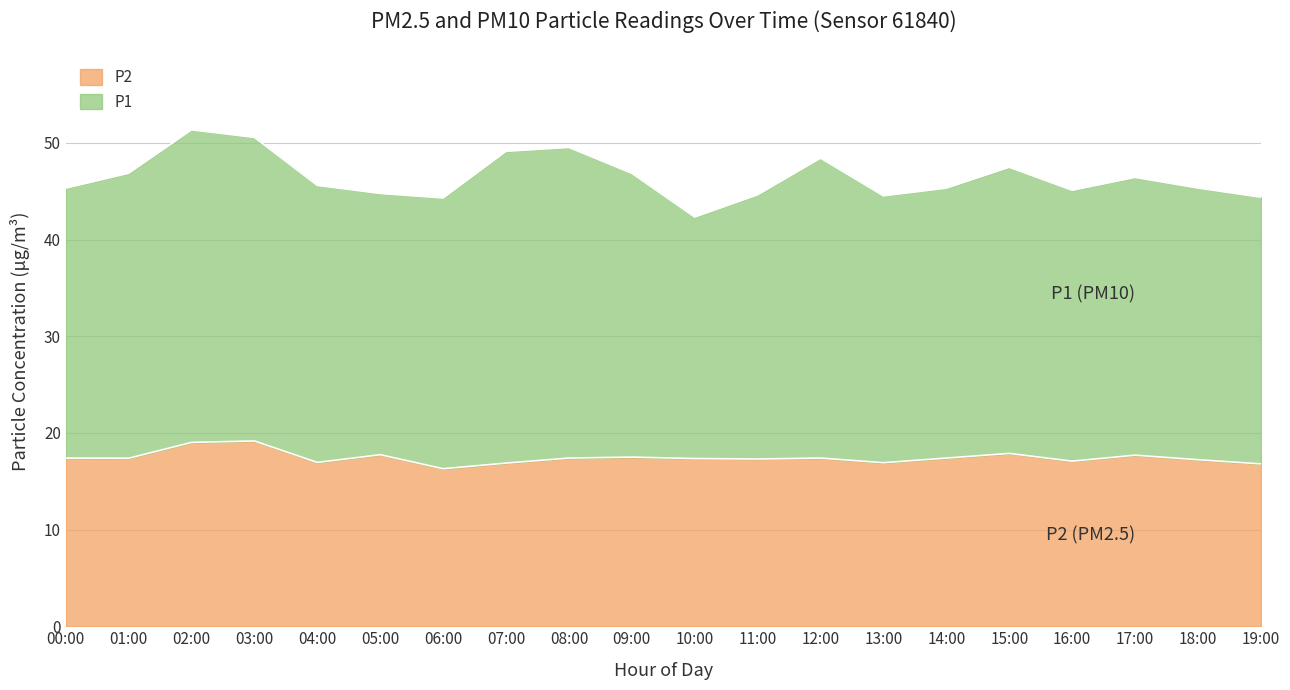

At which label is the value closest to 17?

04:00